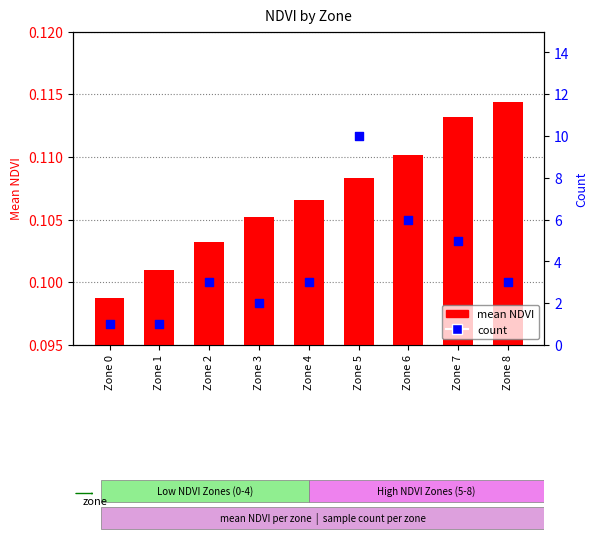

At which category is the sum across all series the highest?

Zone 5